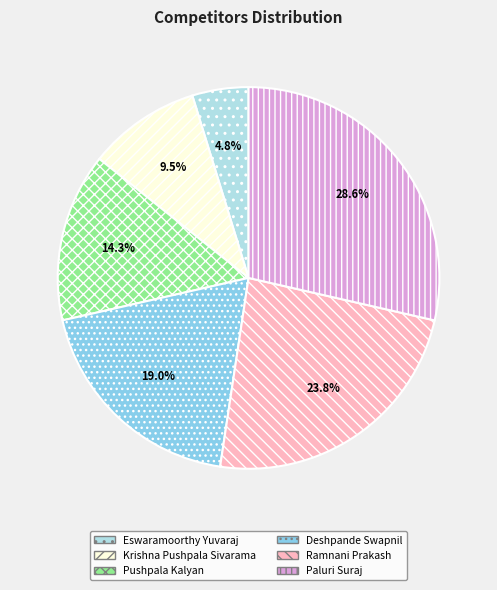

Rank the categories by value from highest to lowest.

Paluri Suraj, Ramnani Prakash, Deshpande Swapnil, Pushpala Kalyan, Krishna Pushpala Sivarama, Eswaramoorthy Yuvaraj